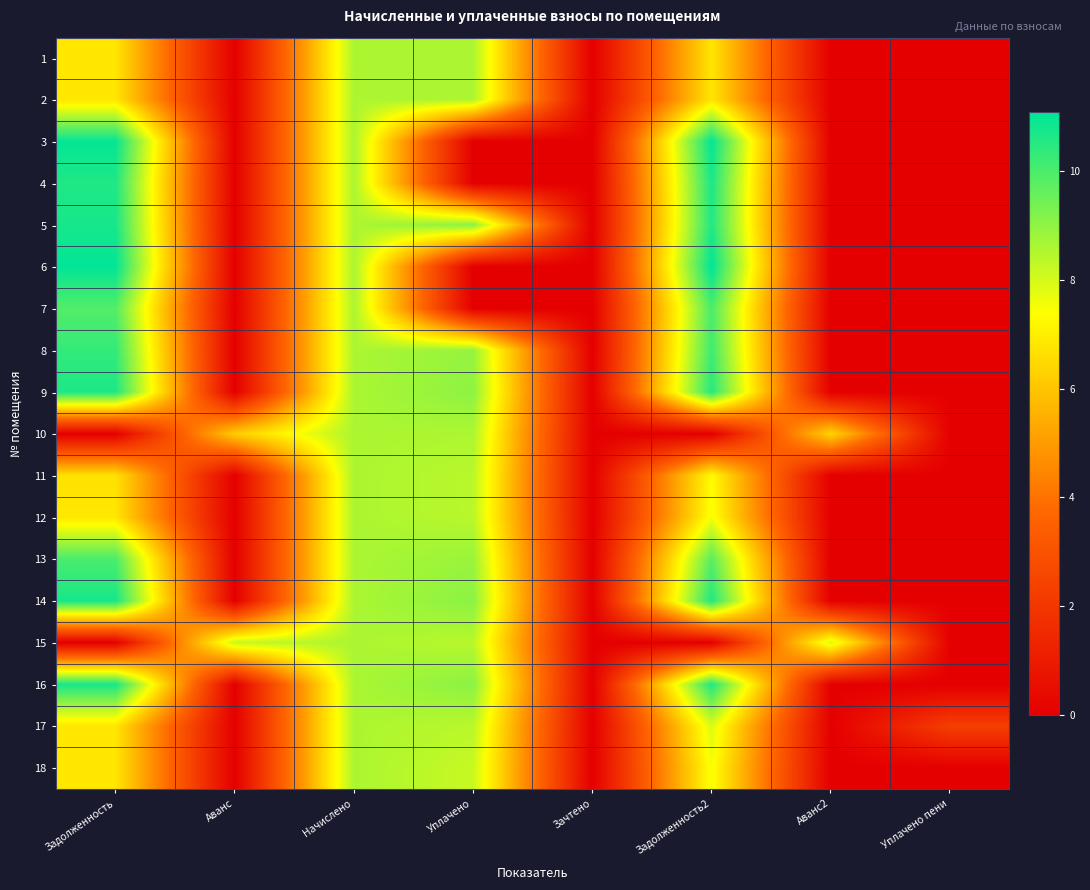

What is the spread (max minus min) of values at Аванс?

8.2